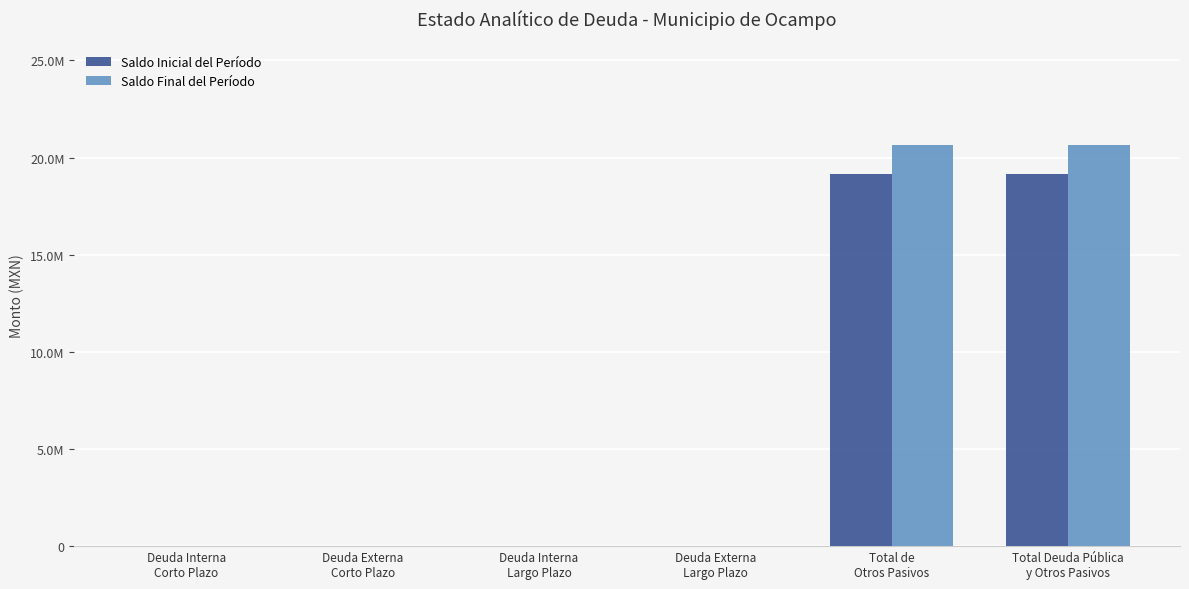

Rank the series by their average value, from highest to lowest.

Saldo Final del Período, Saldo Inicial del Período